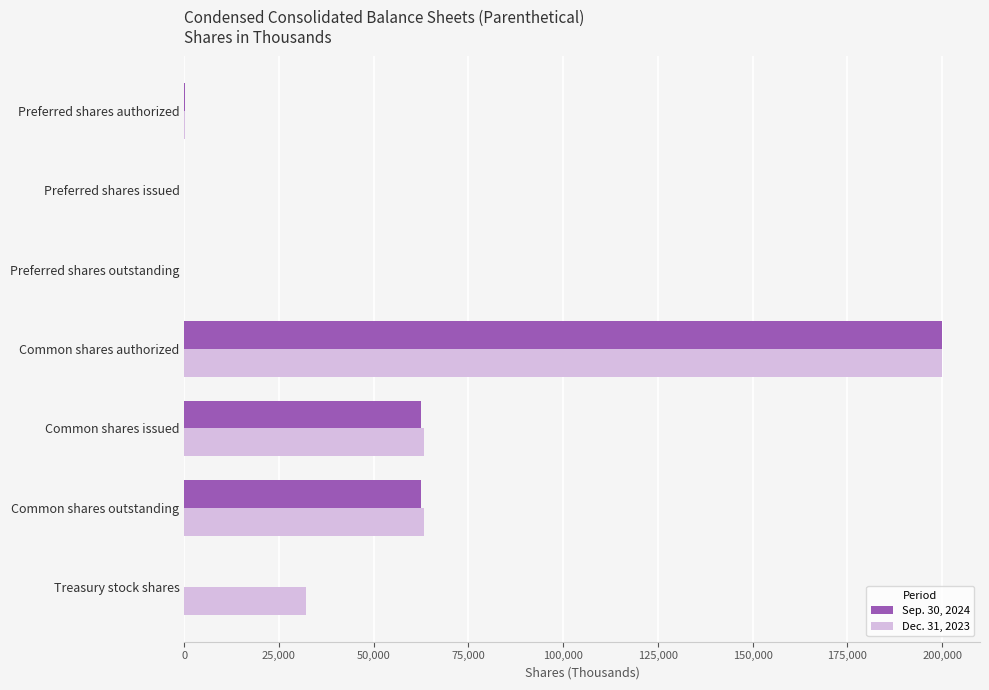

Between Preferred shares outstanding and Common shares outstanding, which series saw the biggest shift?

Dec. 31, 2023